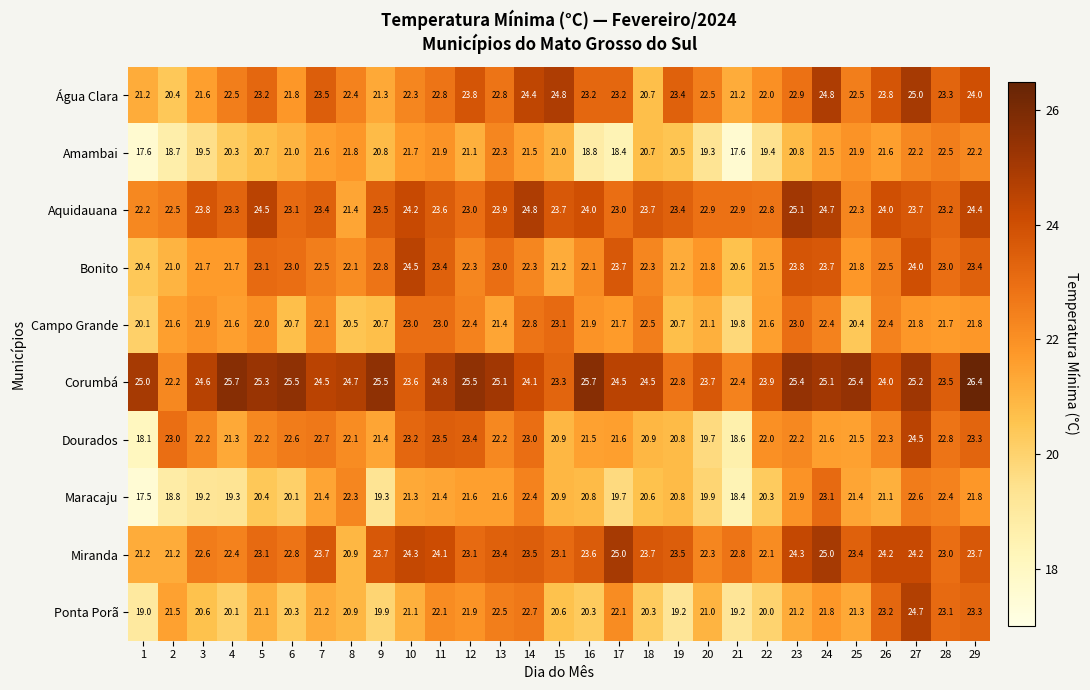

Where is Campo Grande nearest to the value 21?

20